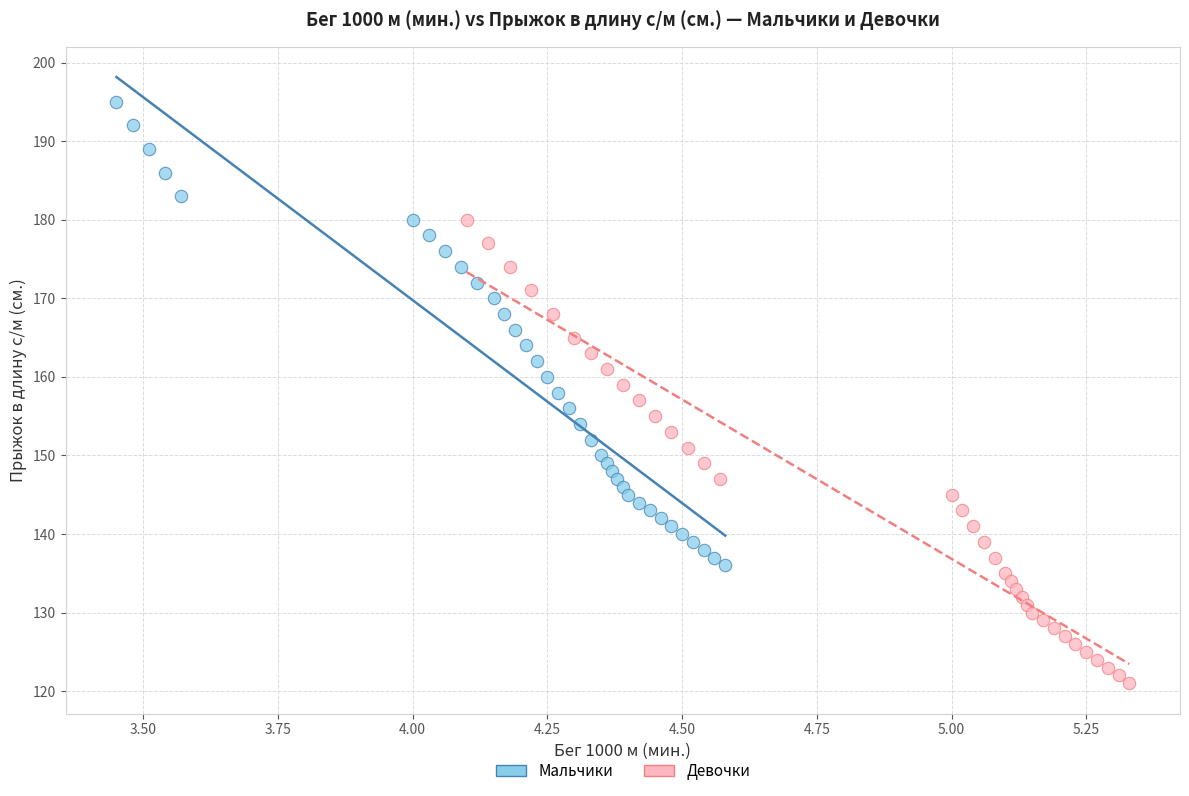

Which series reaches the maximum Y coordinate?

Мальчики